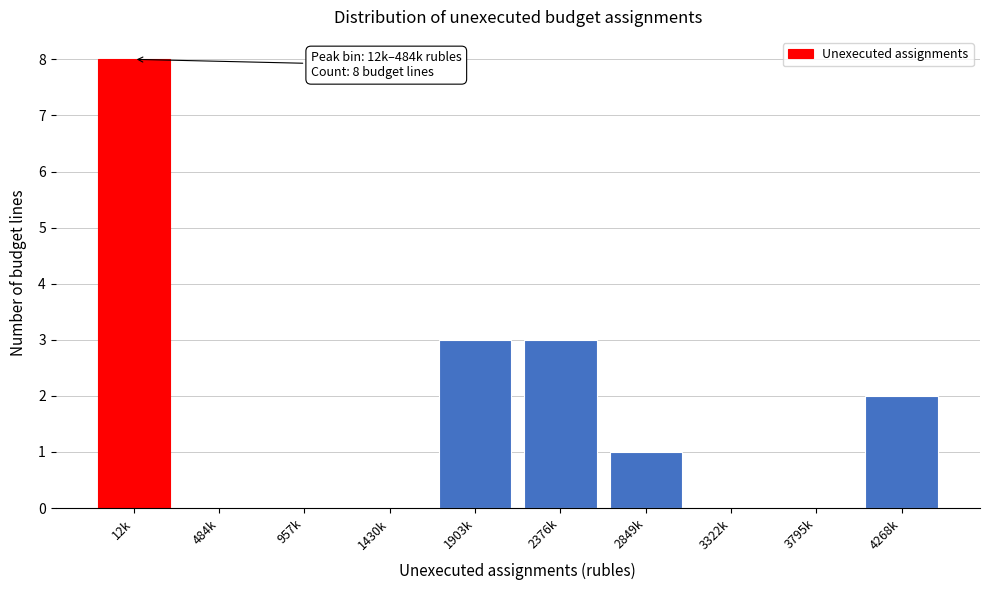

Reading right to left, what are all the values shown in this chart?

4268k=2	3795k=0	3322k=0	2849k=1	2376k=3	1903k=3	1430k=0	957k=0	484k=0	12k=8